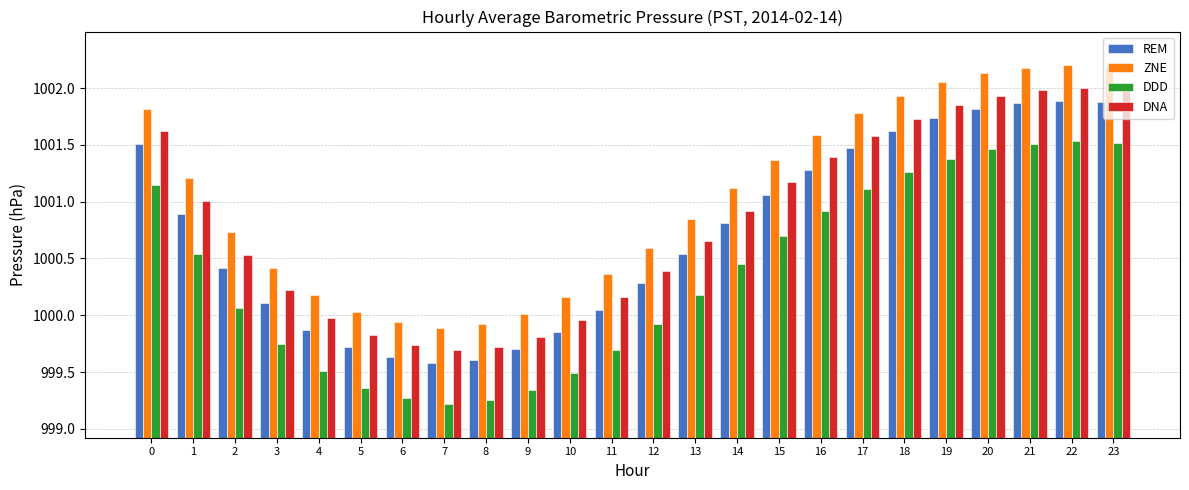

Is it true that DNA equals 1000.5 at 2?

True